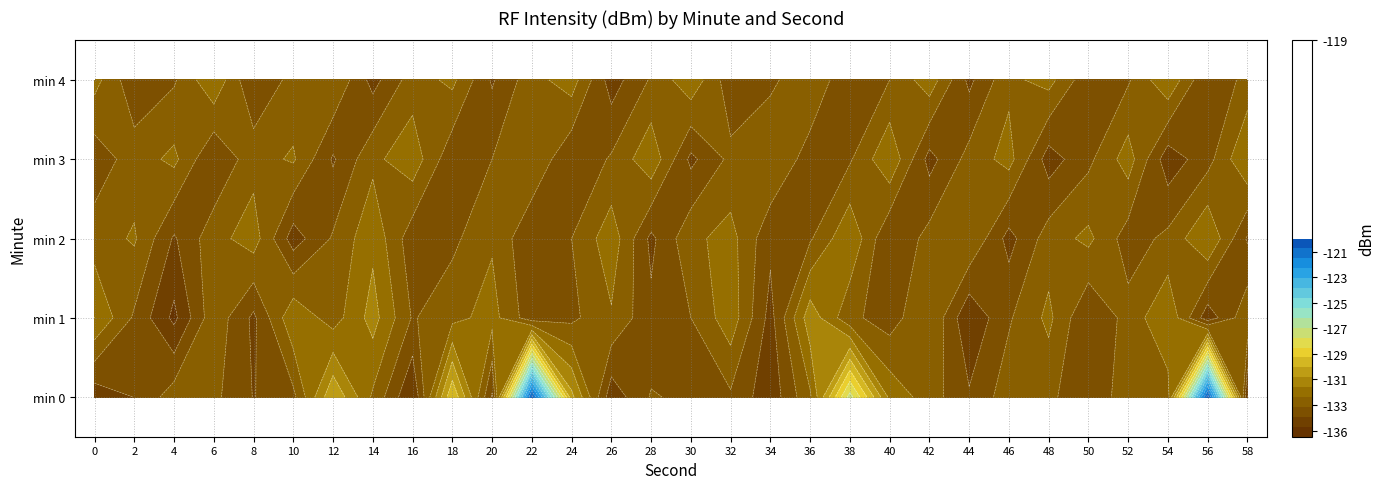

What is the spread (max minus min) of values at 0?

2.9